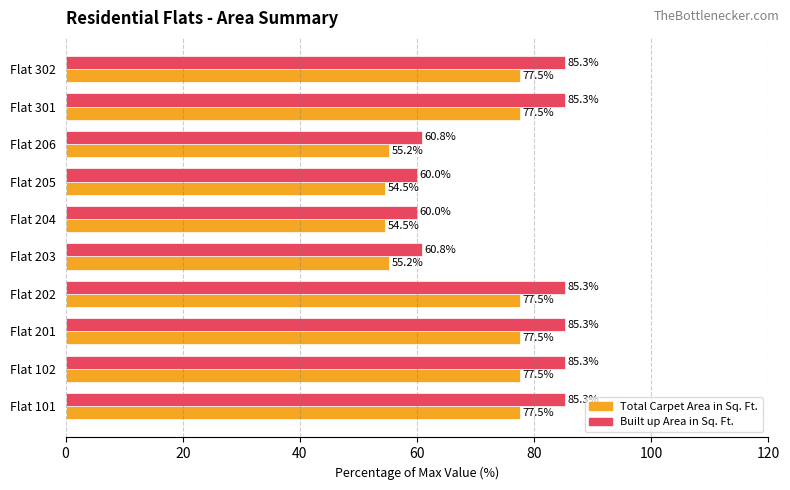

What is the sum of all Total Carpet Area in Sq. Ft. values?

684.7